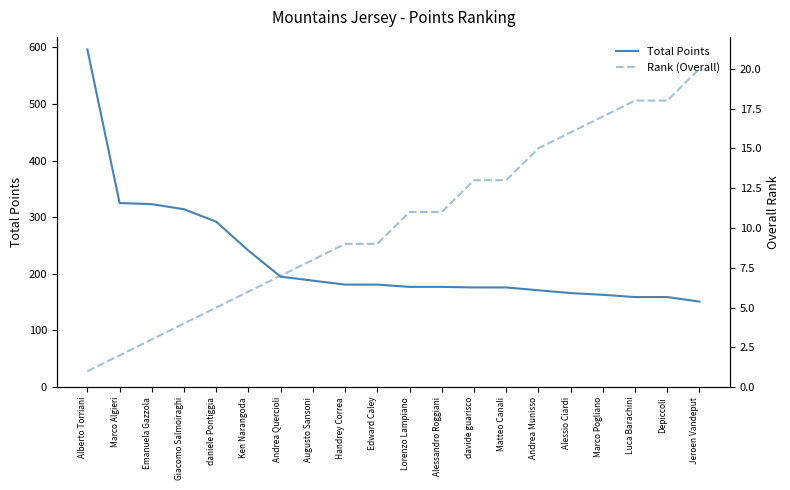

Which series changed the most between Ken Narangoda and Augusto Sansoni?

Total Points